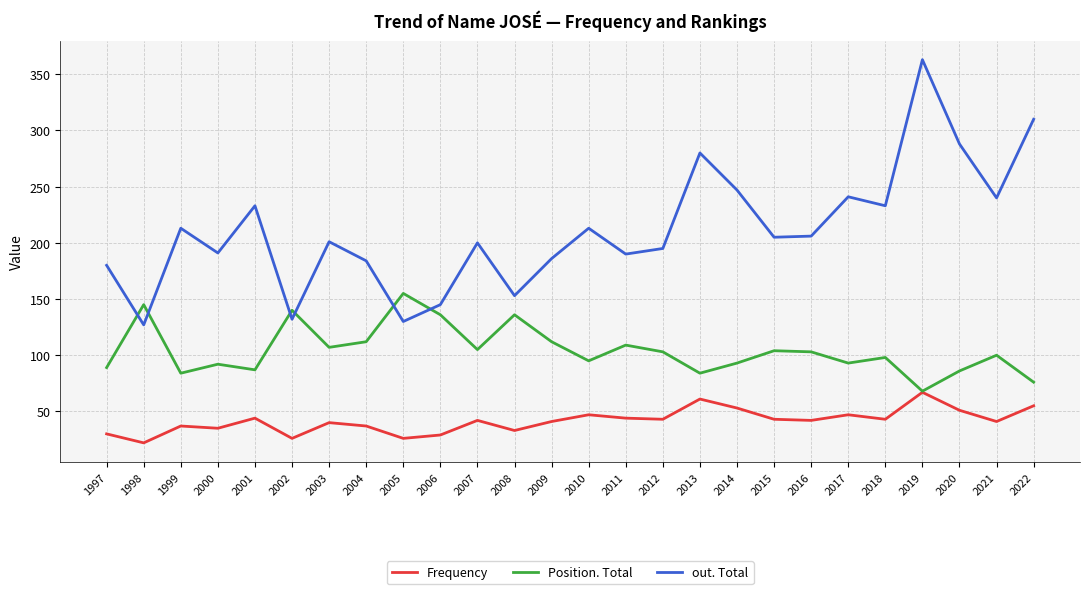

What is the sum of all Position. Total values?

2712